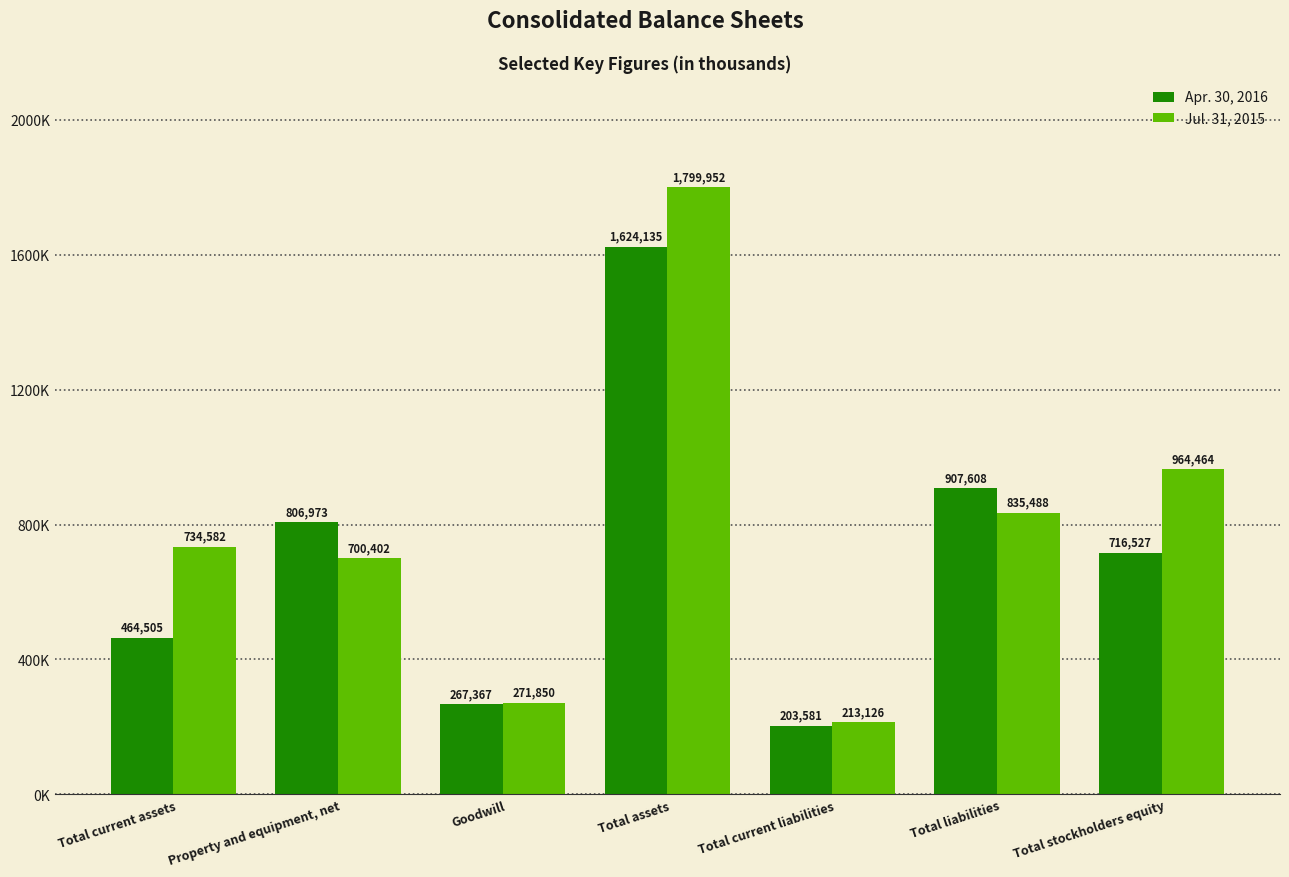

Does the chart contain any negative values?

No